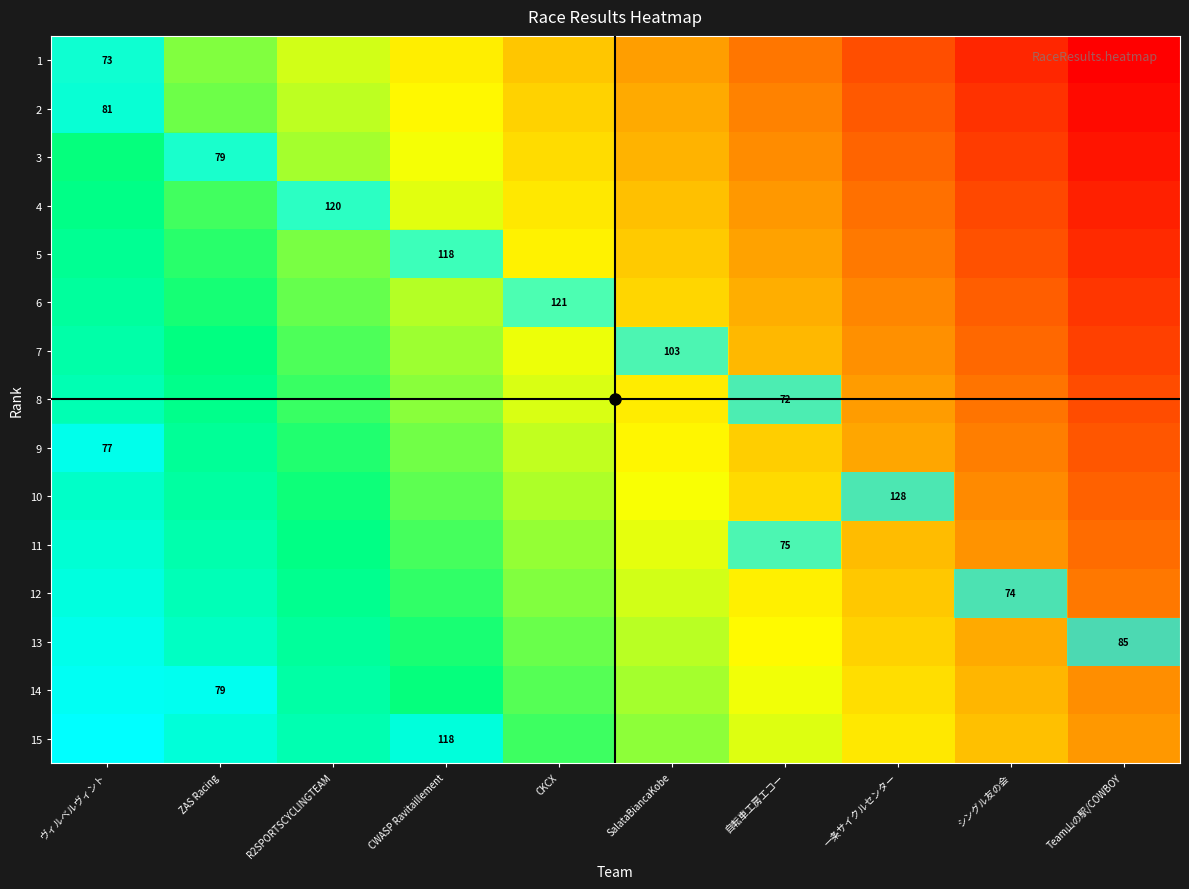

Read the 2 value at ZAS Racing.

83.7